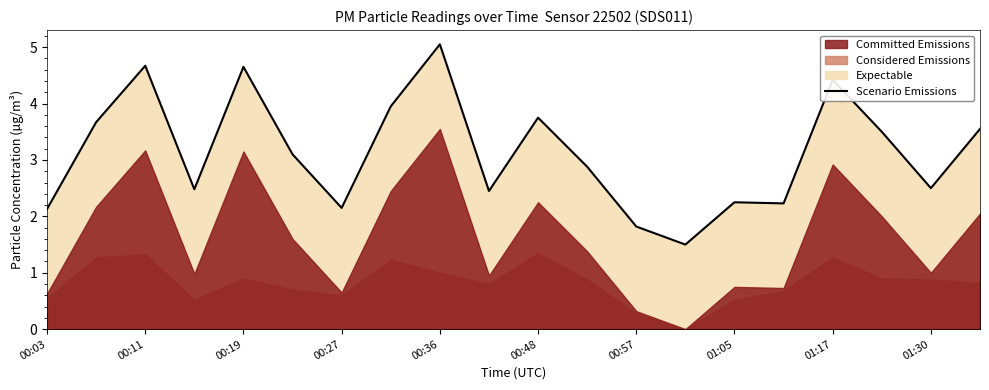

What is the minimum value for Scenario Emissions?

1.5